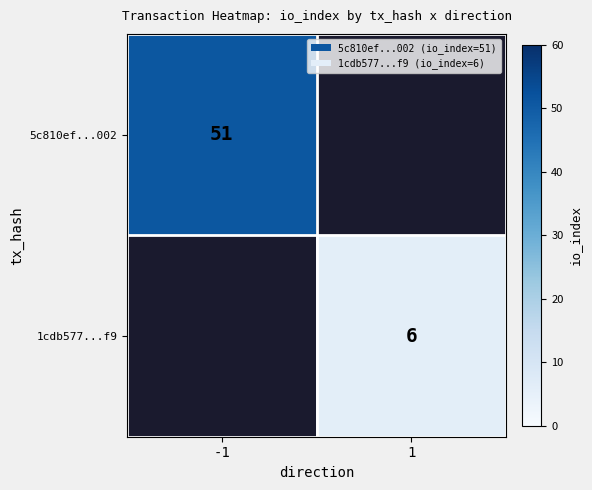

The value of 1cdb577...f9 at 1 is 9. True or false?

False